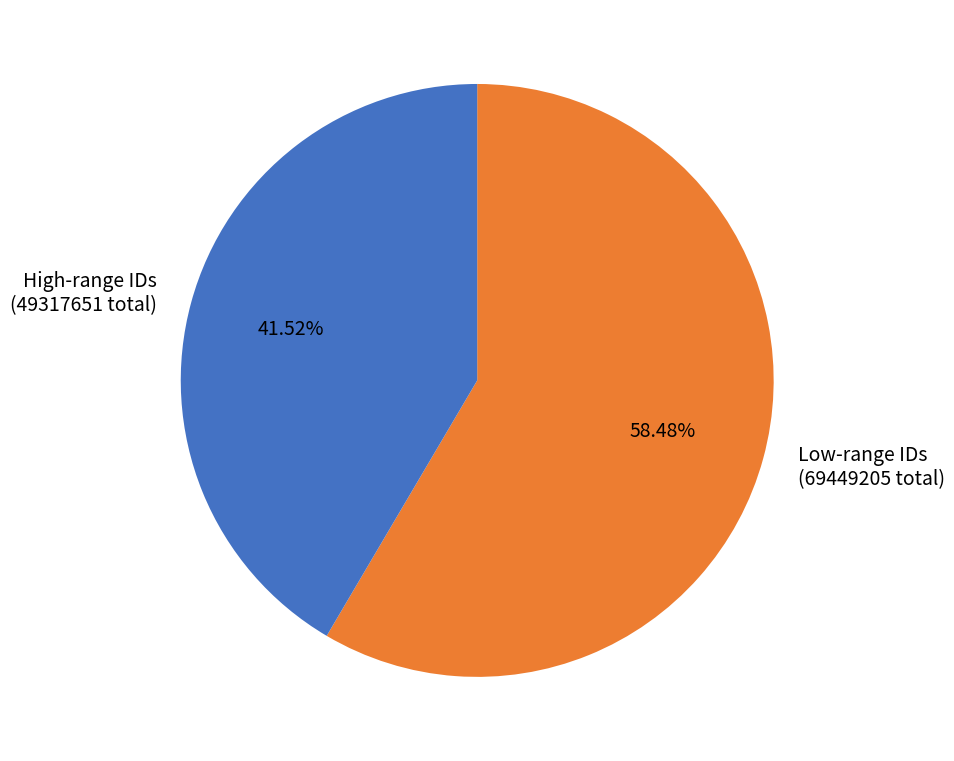

Does any single category account for the majority?

Yes